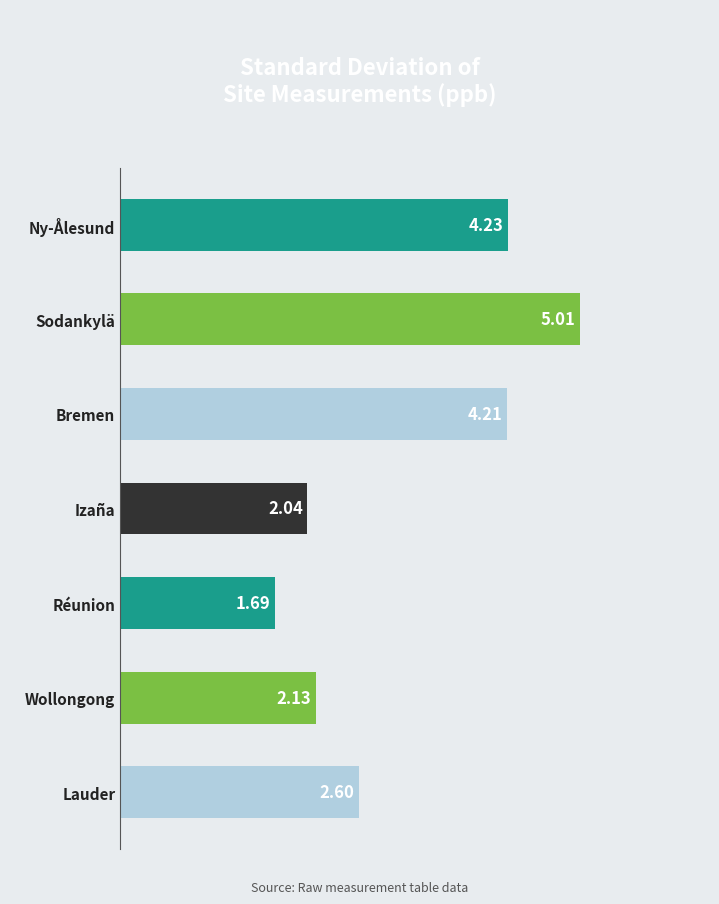

Which label corresponds to the smallest value in the chart?

Réunion